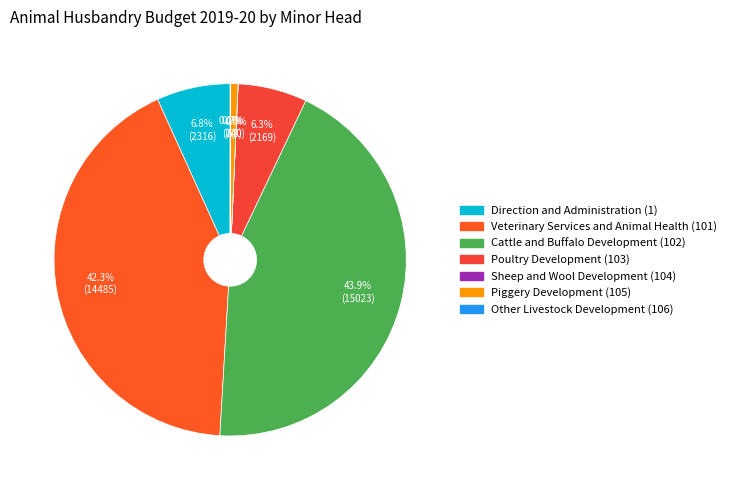

To the nearest percent, what percentage of the pie is Cattle and Buffalo Development?

44%